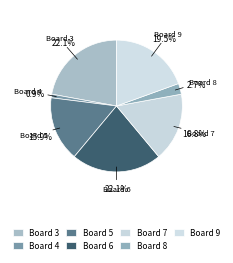

Does any single category account for the majority?

No